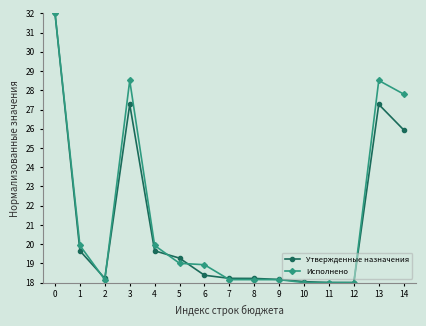

What is the sum of the Исполнено values at 6 and 5?

37.9